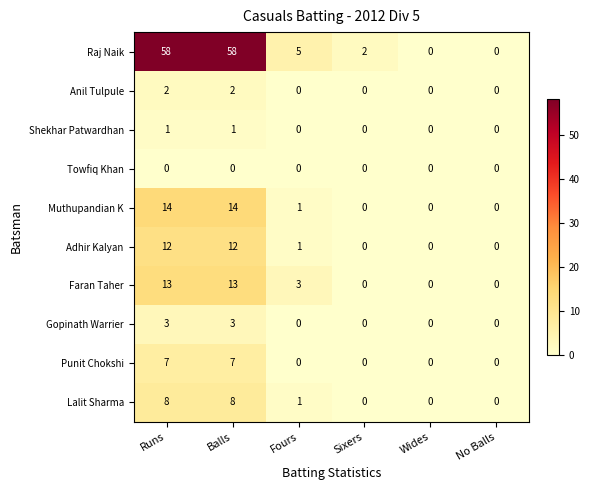

Which series has the largest total across all categories?

Raj Naik